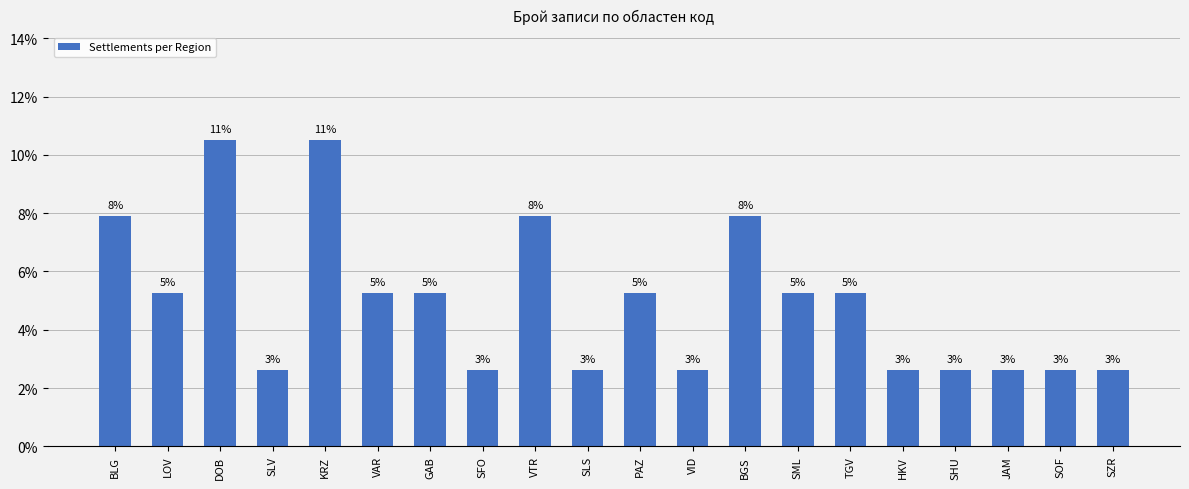

Where is the data nearest to the value 0?

SLV